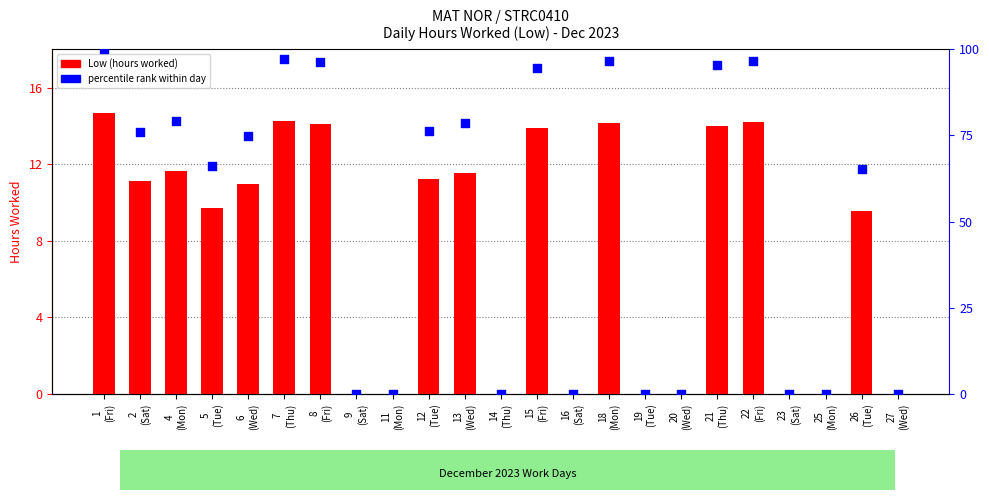

Which series has the largest total across all categories?

percentile rank